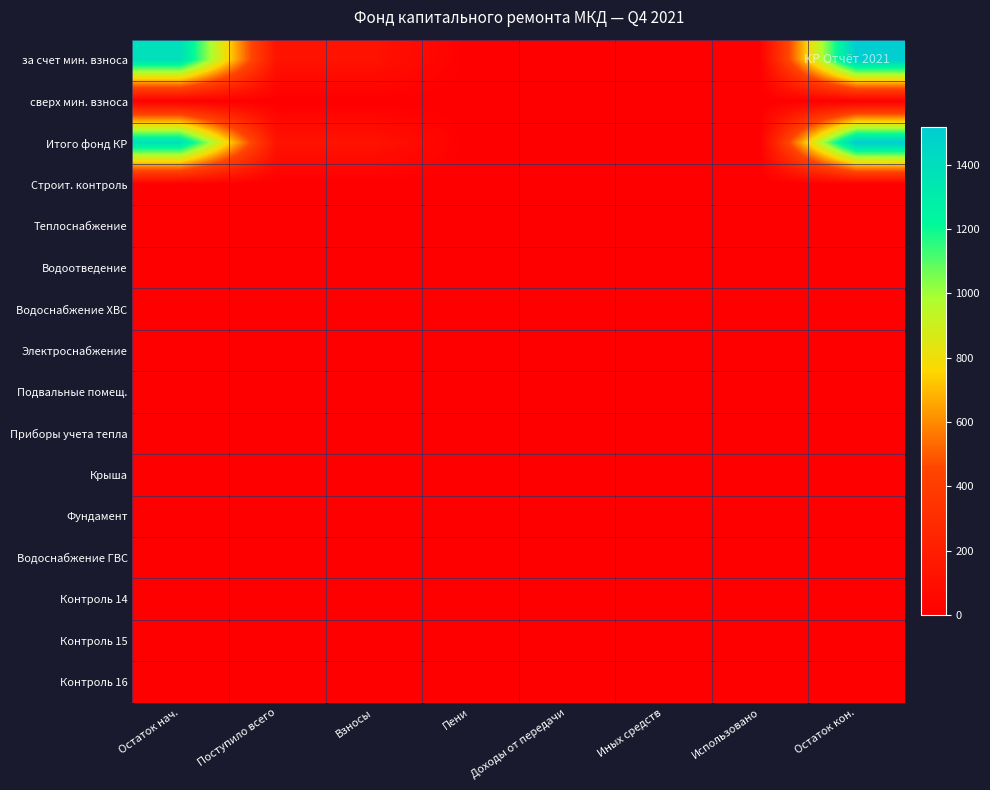

How many distinct data groups are displayed?

16